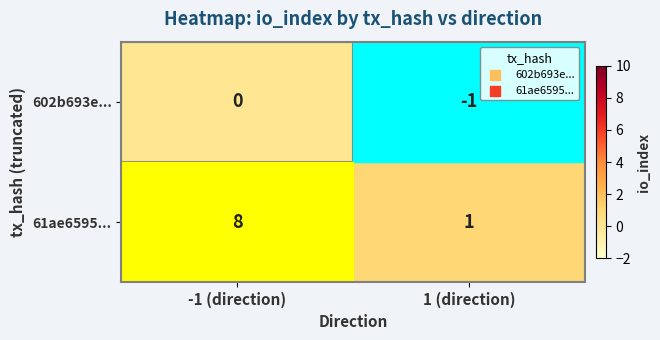

Which series has the widest spread of values?

61ae6595...